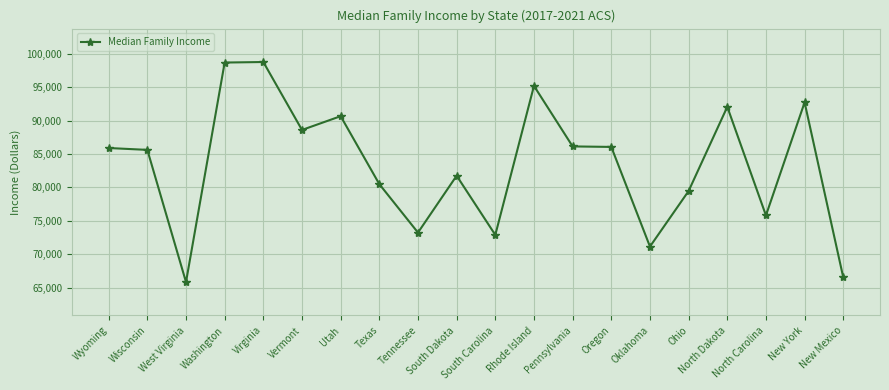

What is the greatest value displayed?

98771